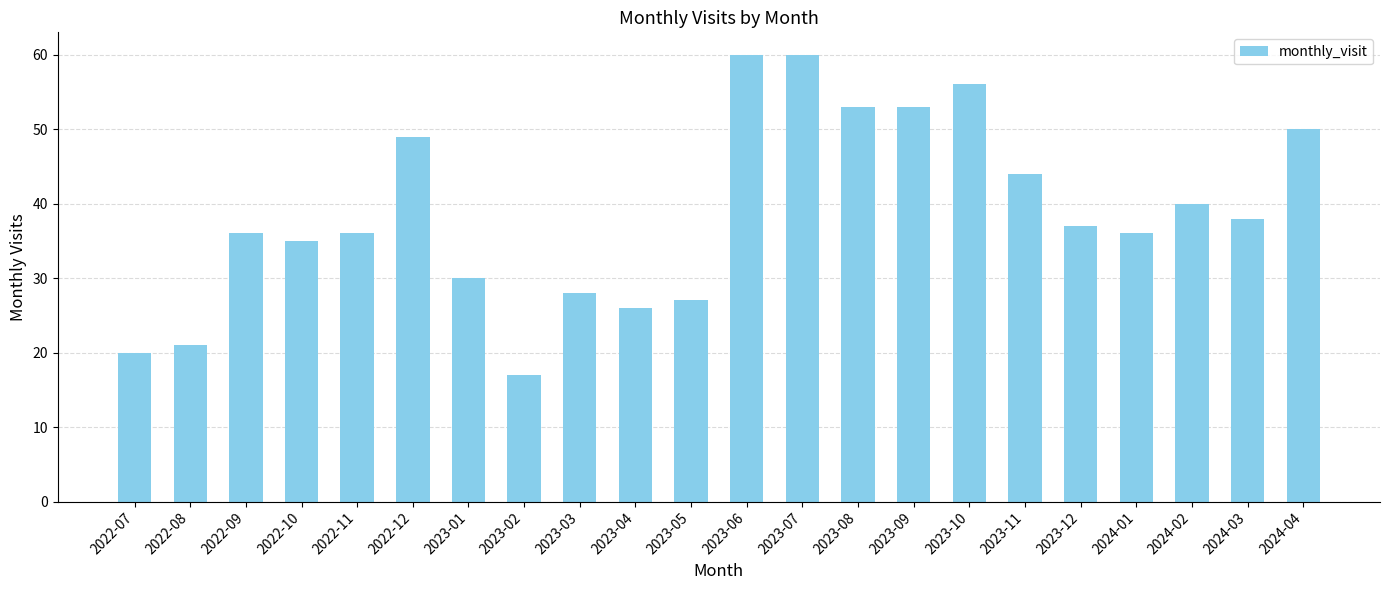

Reading left to right, transcribe all the data shown in this chart.

20	21	36	35	36	49	30	17	28	26	27	60	60	53	53	56	44	37	36	40	38	50